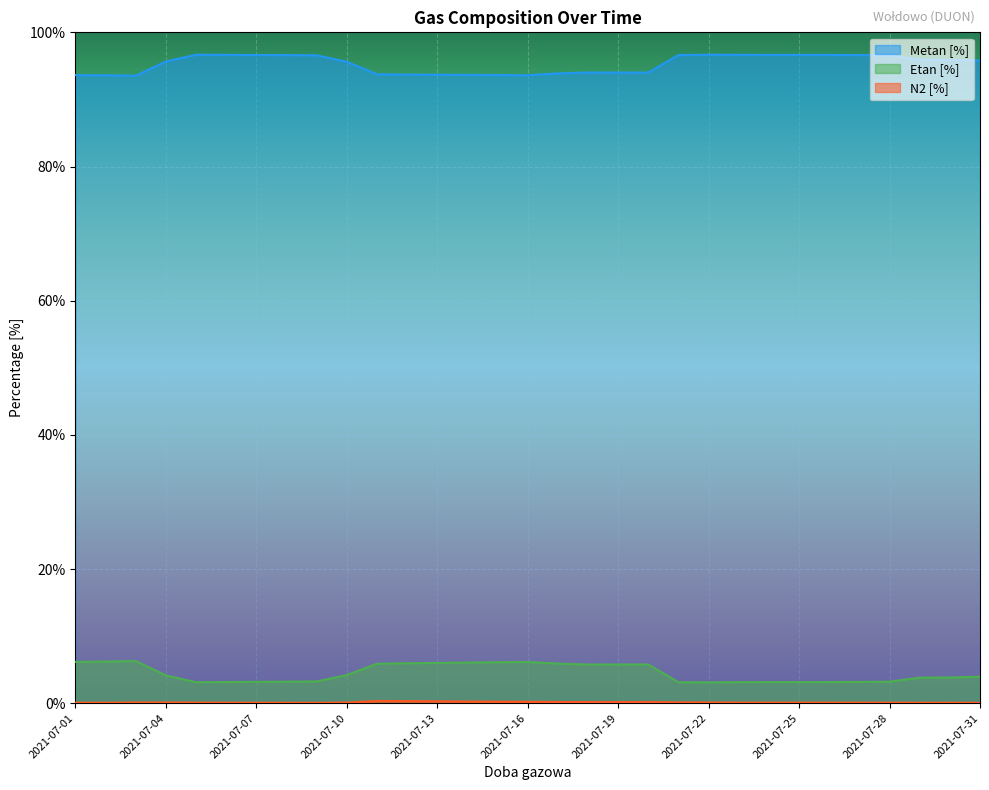

True or false: Etan [%] and Metan [%] intersect in this chart.

False